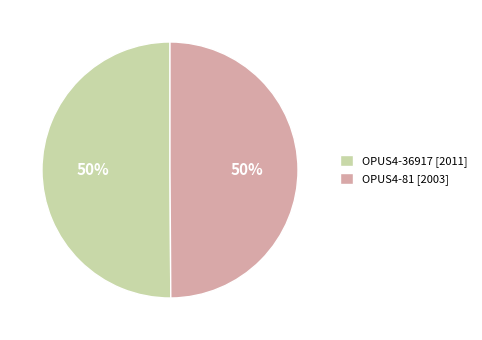

Approximately how many times larger is the value at OPUS4-36917 [2011] compared to OPUS4-81 [2003]?

1.0